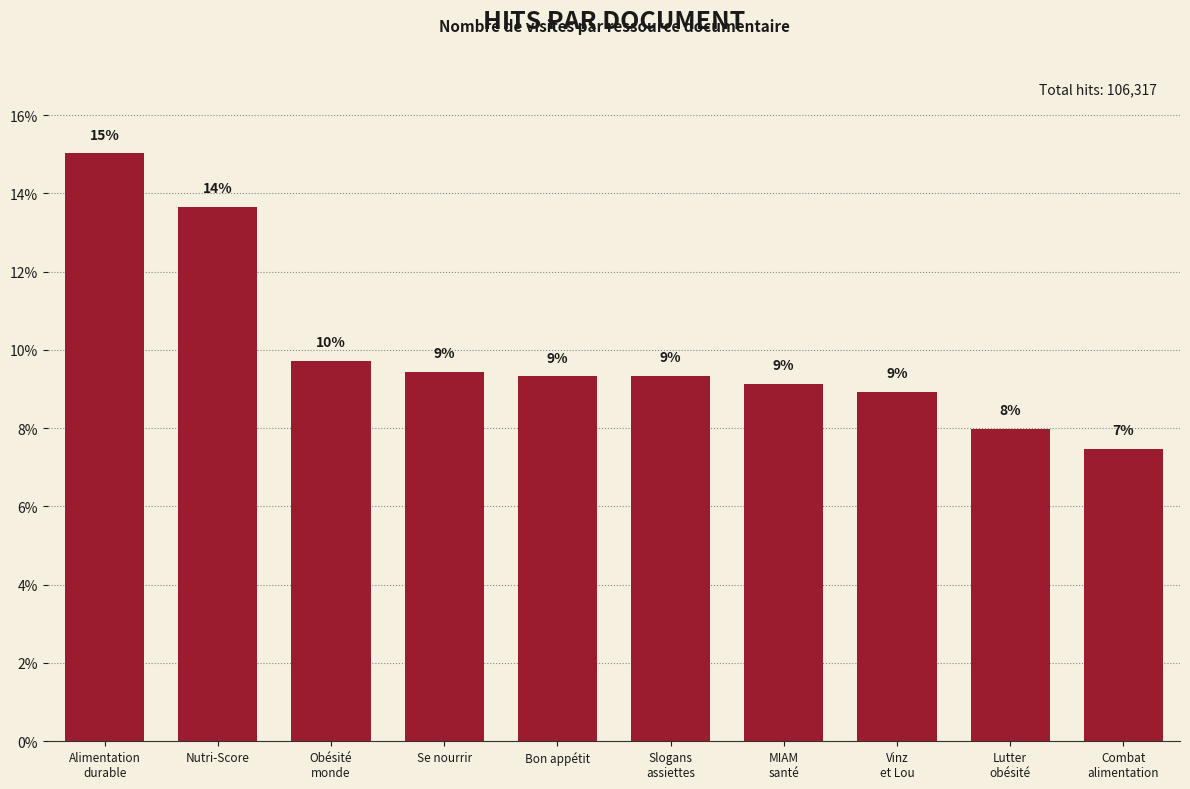

Reading right to left, list all the values displayed in this chart.

Combat
alimentation=7.5	Lutter
obésité=8.0	Vinz
et Lou=8.9	MIAM
santé=9.1	Slogans
assiettes=9.3	Bon appétit=9.3	Se nourrir=9.4	Obésité
monde=9.7	Nutri-Score=13.6	Alimentation
durable=15.0